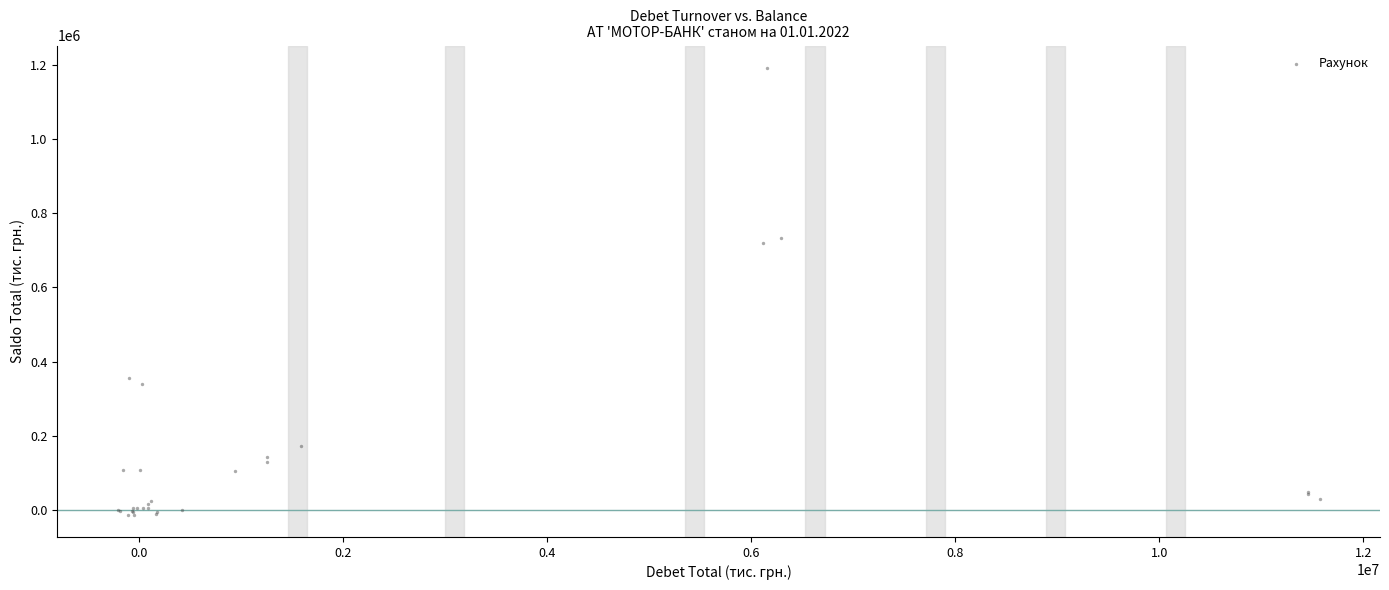

What Y value in the scatter plot is closest to 589381?

719448.4